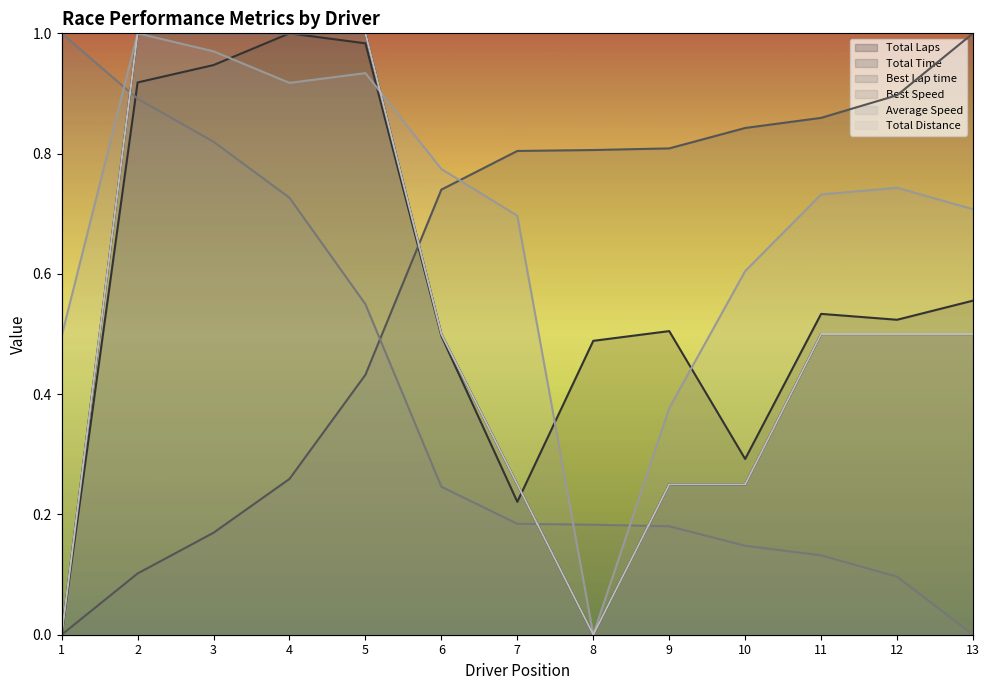

What are all the series names shown in the legend?

Total Laps, Total Time, Best Lap time, Best Speed, Average Speed, Total Distance